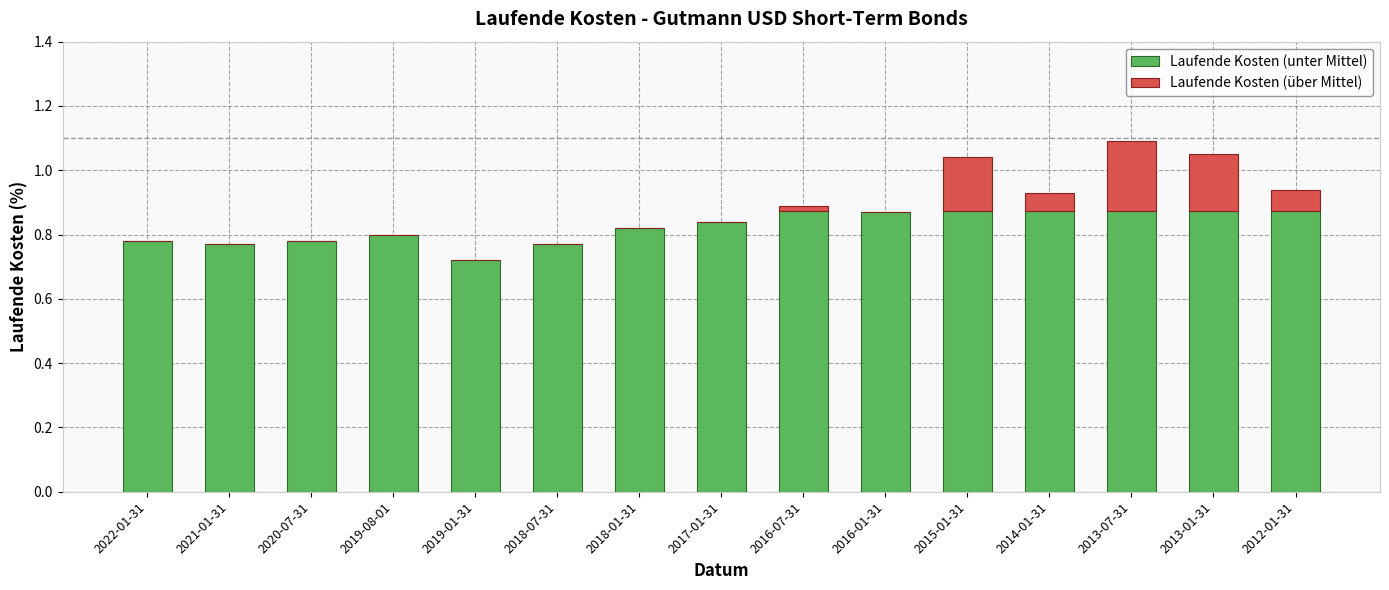

How many Laufende Kosten (unter Mittel) values are between 0 and 1?

15